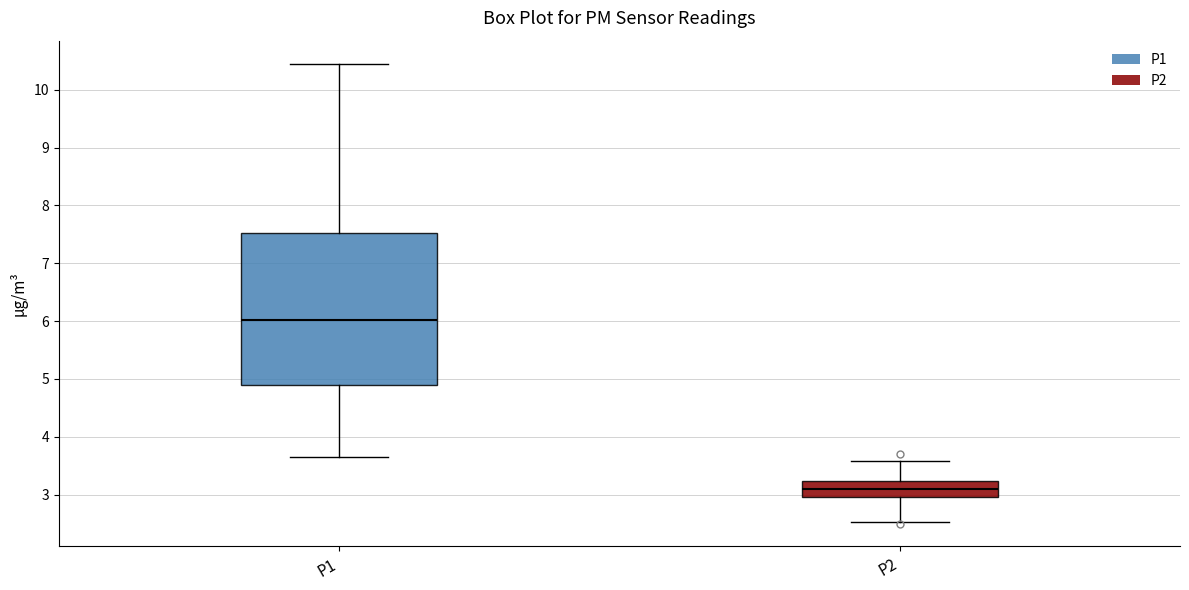

Which box is the tallest, from its lower edge to its upper edge?

P1